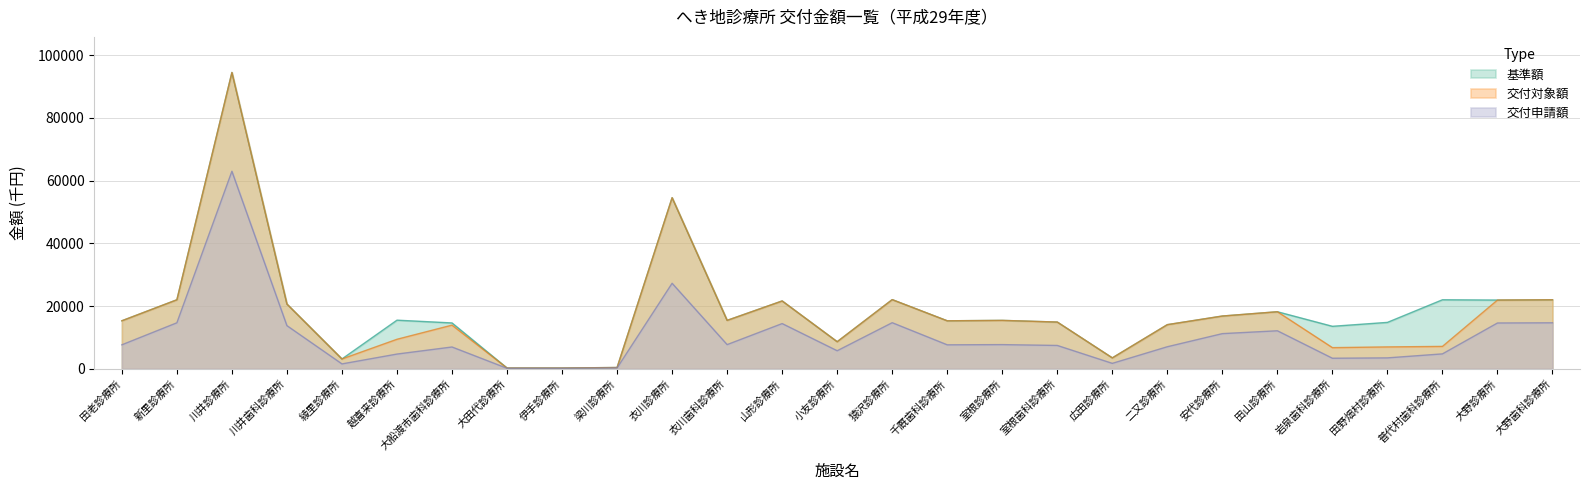

What is the minimum value for 交付申請額 (千円)?

174